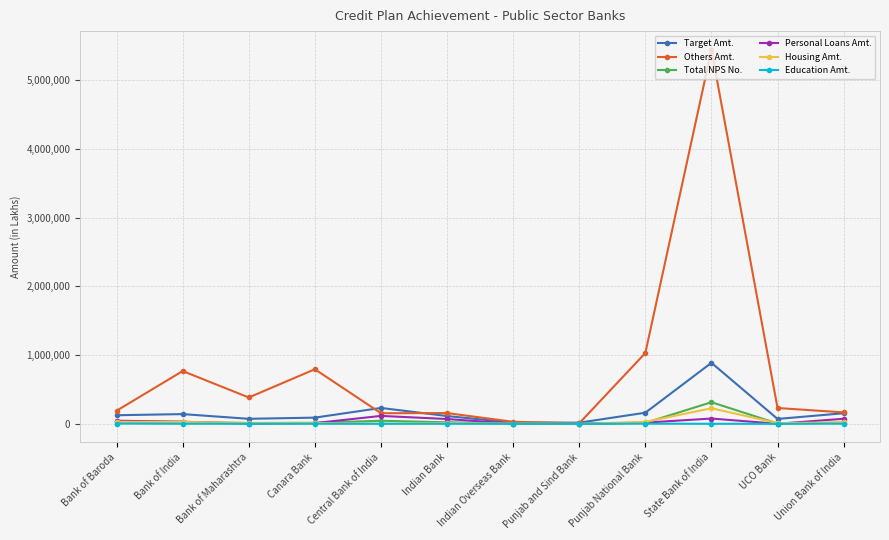

Which label corresponds to the largest value in the chart?

State Bank of India